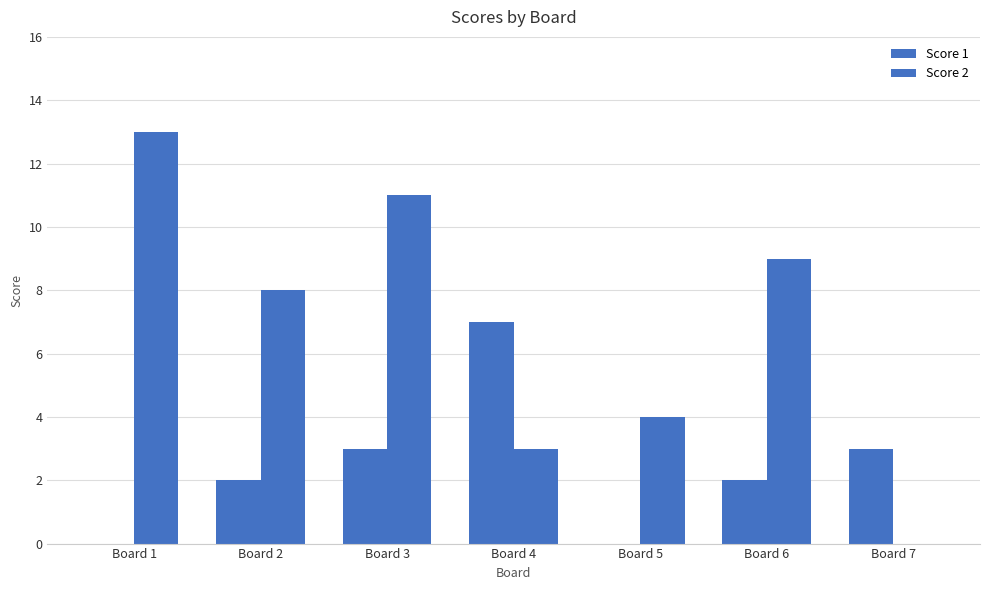

Which series has the largest total across all categories?

Score 2